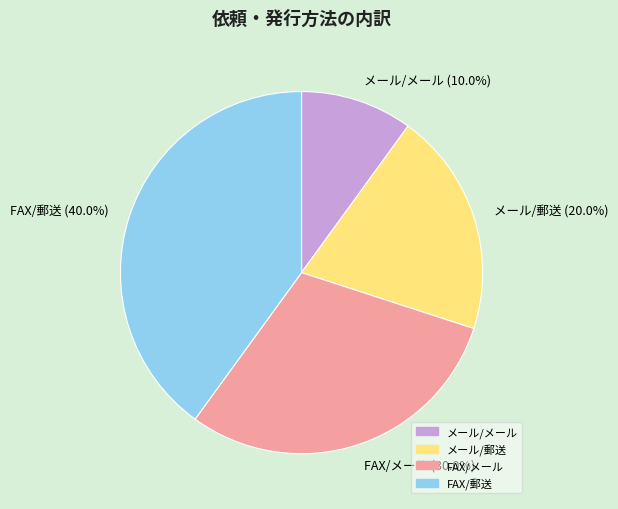

To the nearest percent, what is the difference between the FAX/メール and FAX/郵送 slice percentages?

10%